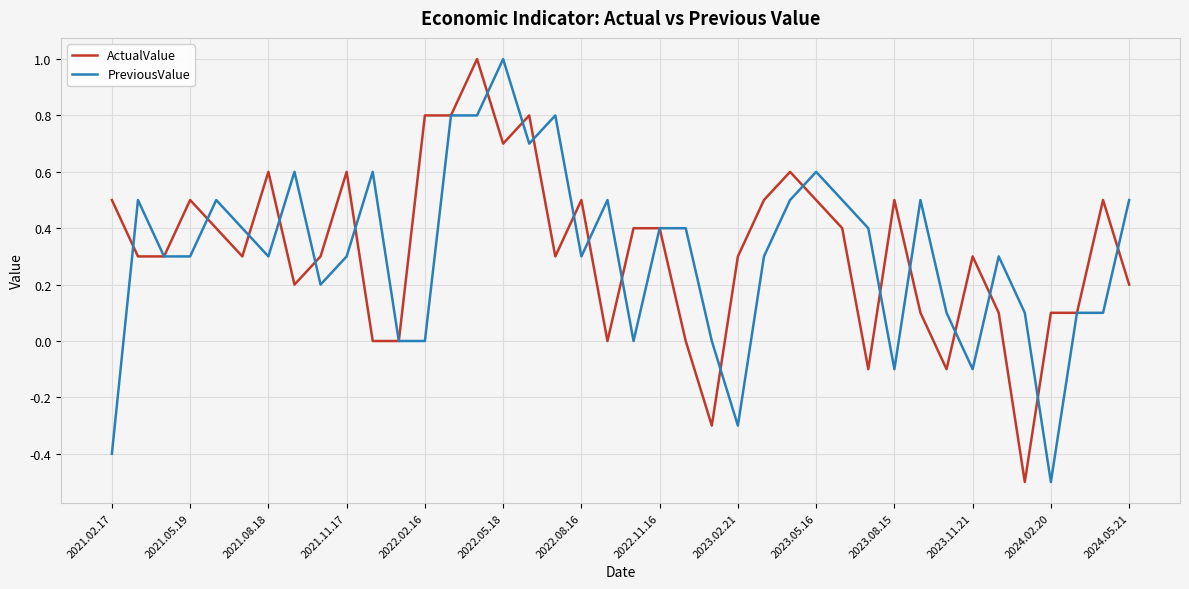

True or false: ActualValue has more than 0 interior local peaks.

True